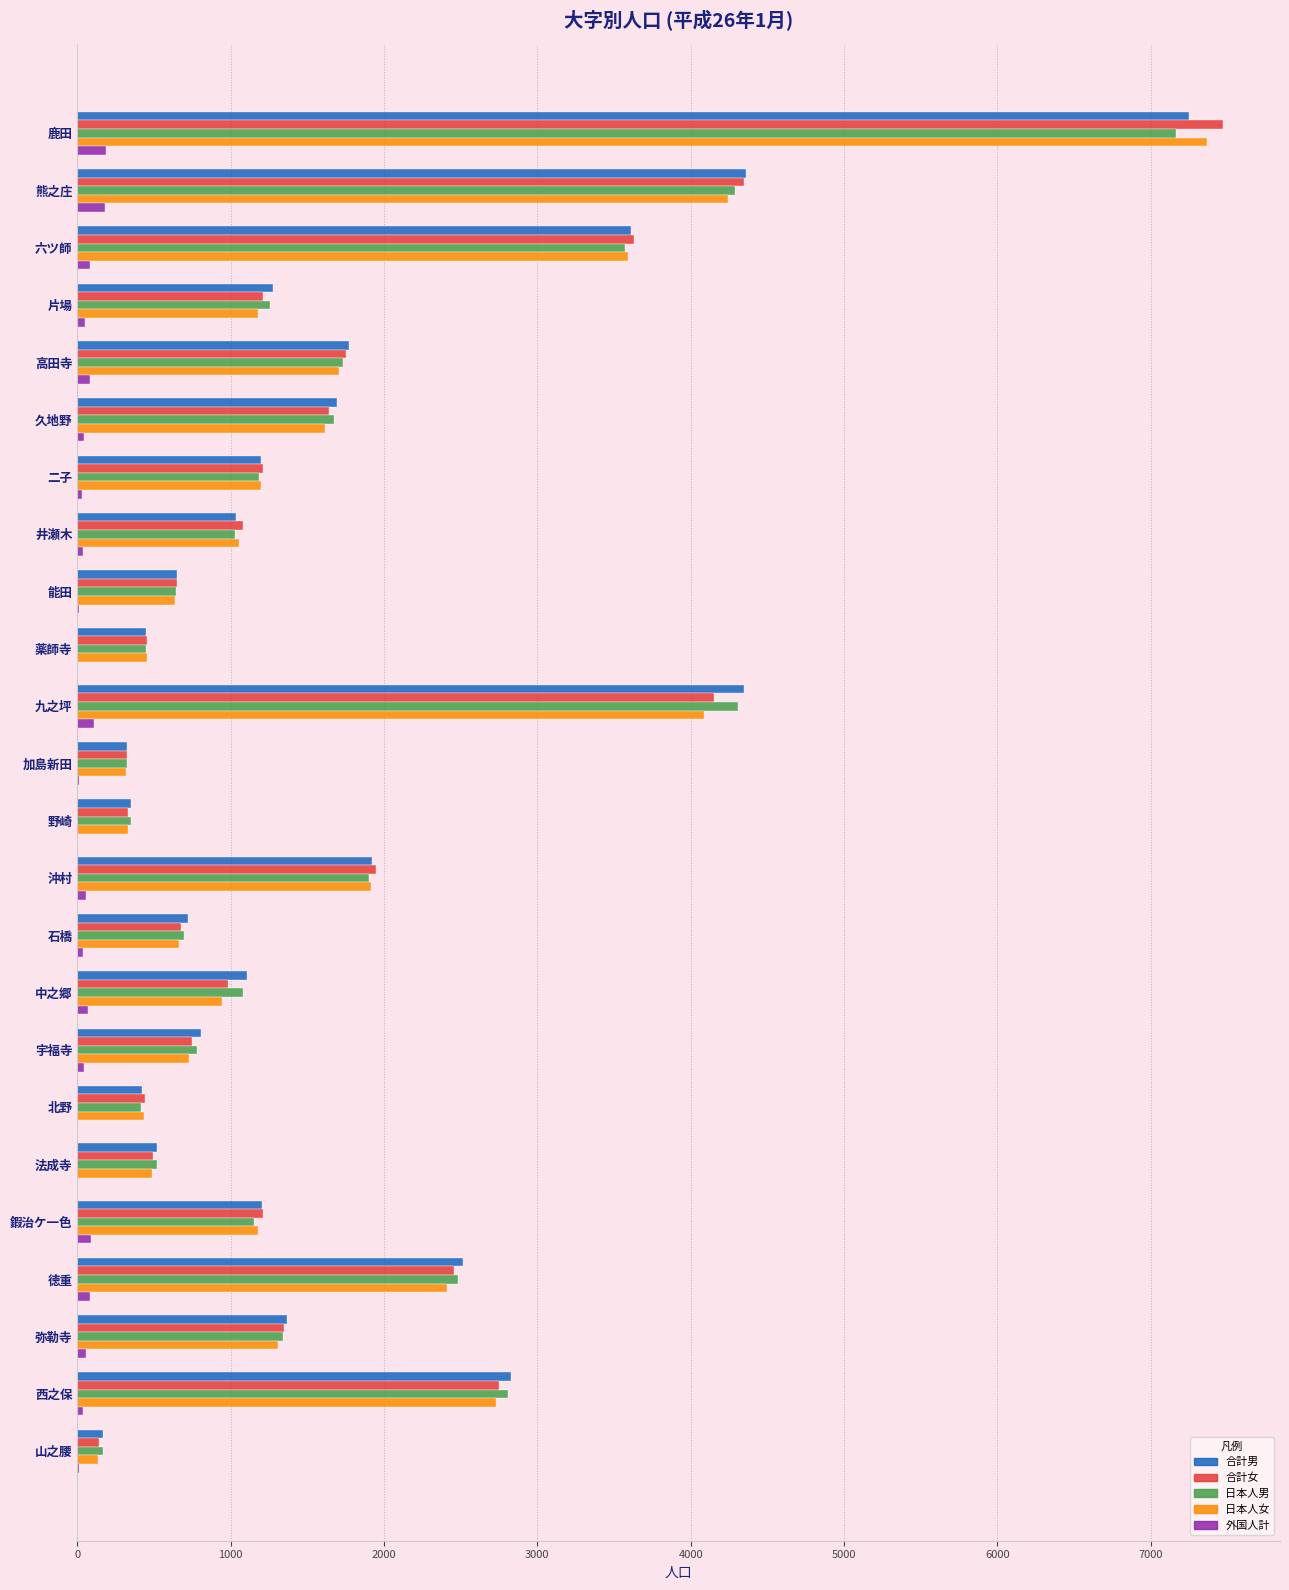

The value of 合計男 at 鹿田 is 3071. True or false?

False